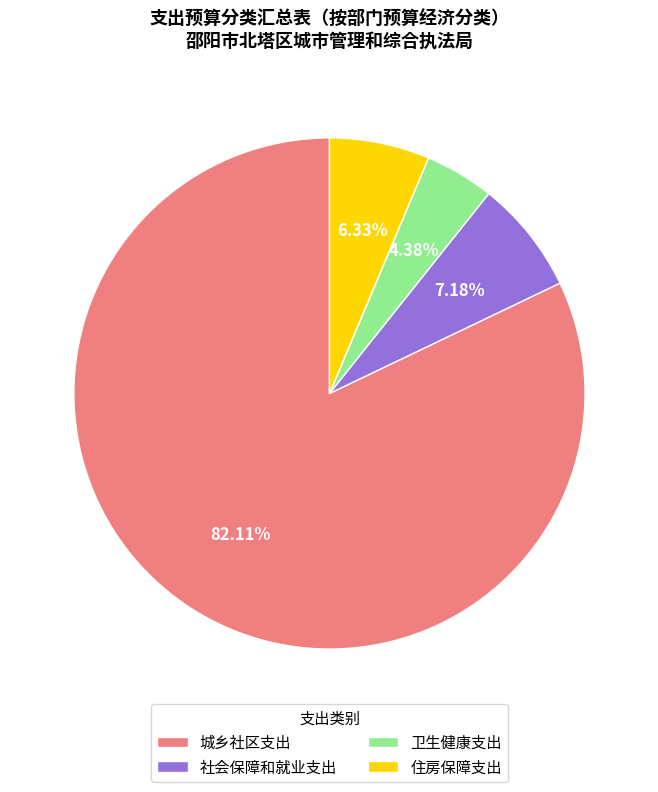

To the nearest percent, what portion does 卫生健康支出 represent?

4%